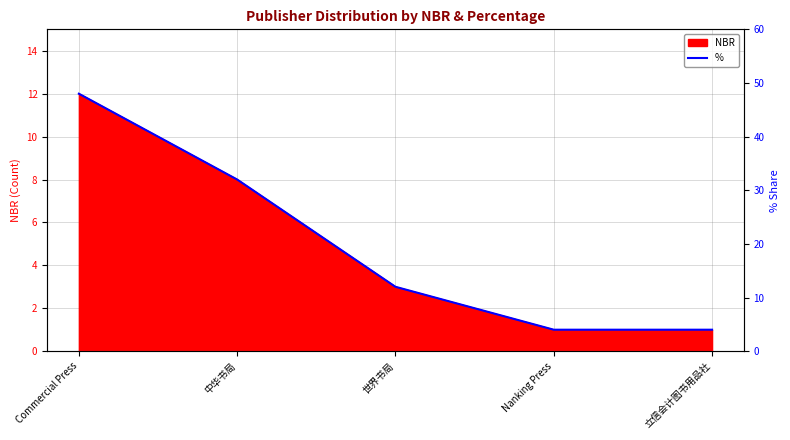

What is the label of the 5th point from the right?

Commercial Press